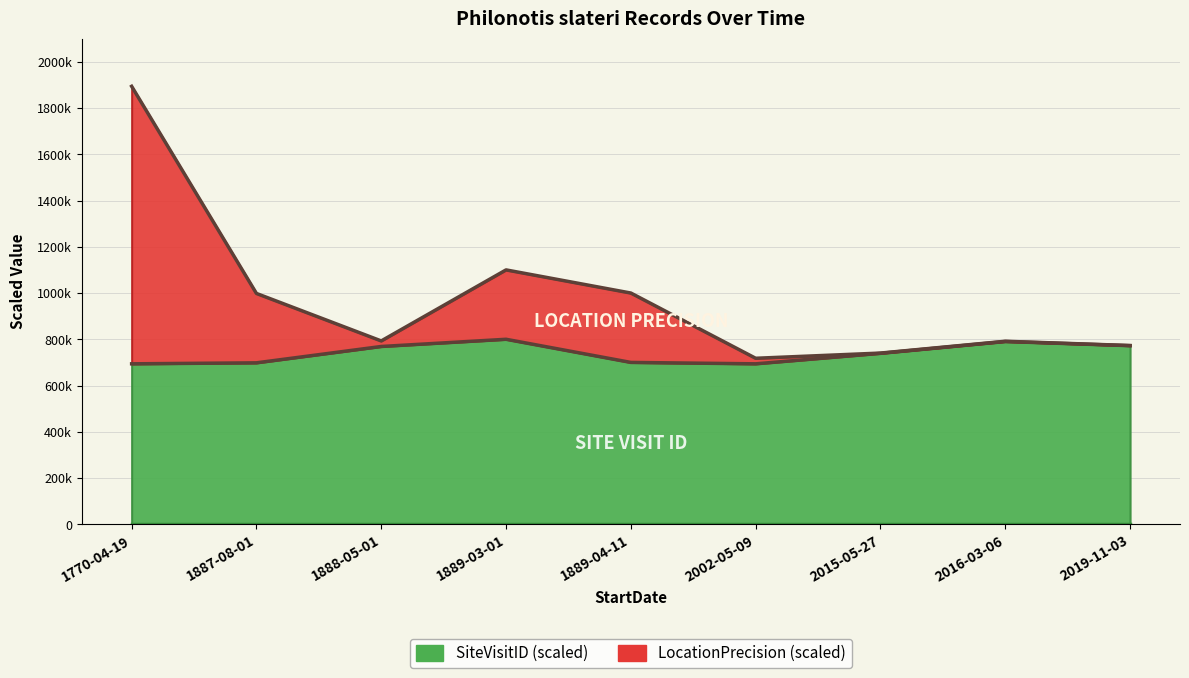

True or false: SiteVisitID and LocationPrecision cross at least once.

False